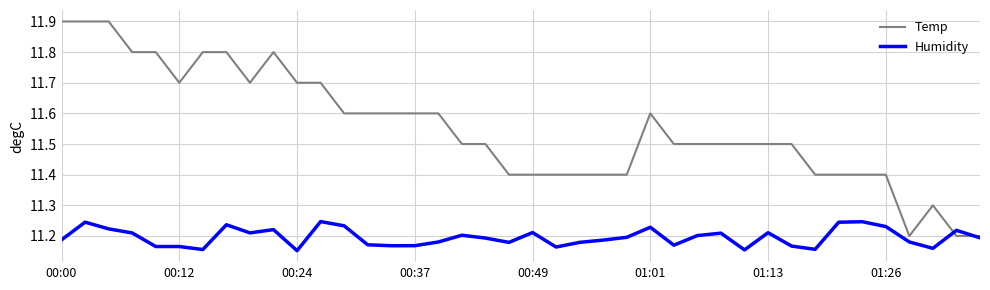

How many lines are shown in the chart?

2